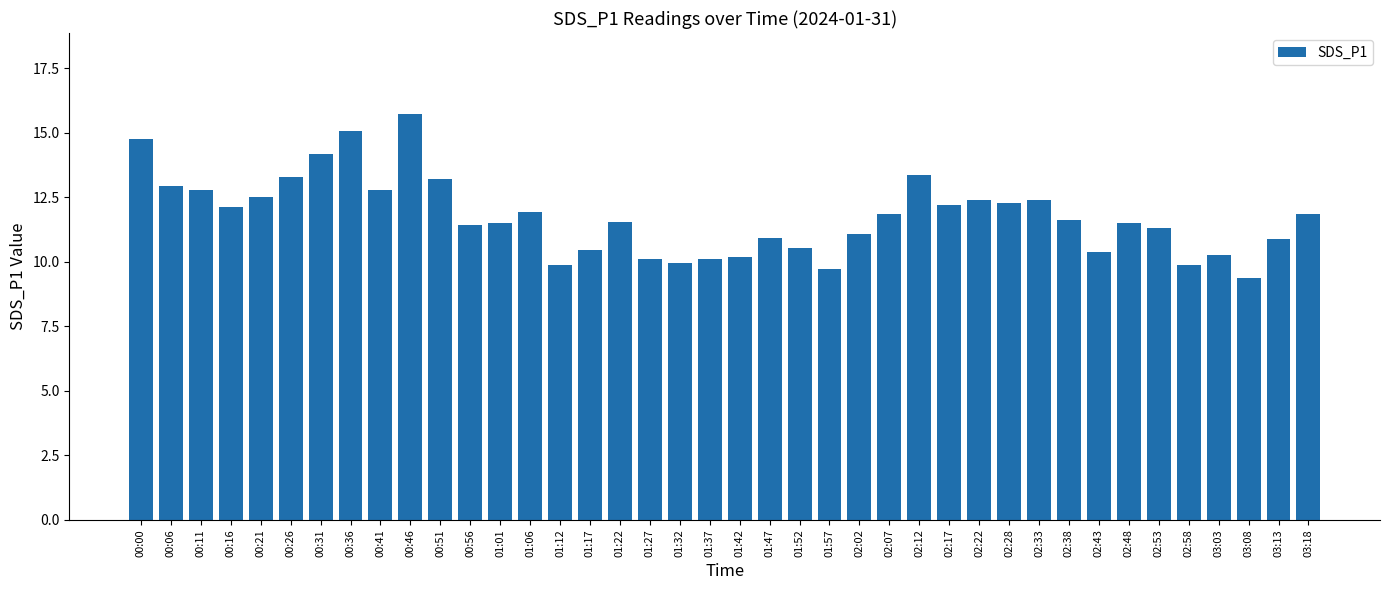

What is the ratio of the value at 01:17 to the value at 02:12?

0.8